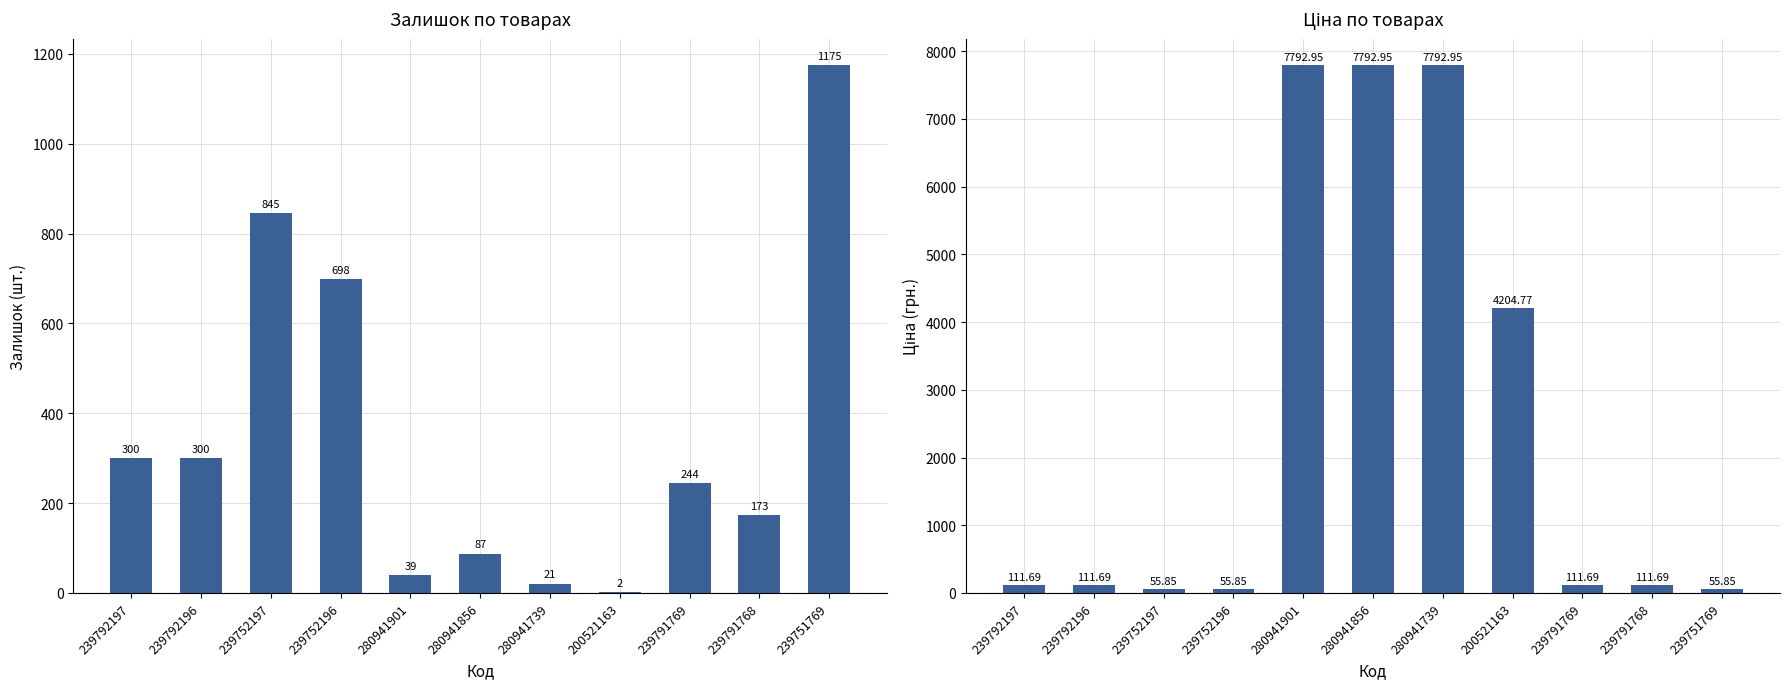

What is the maximum value shown in the chart?

7792.9